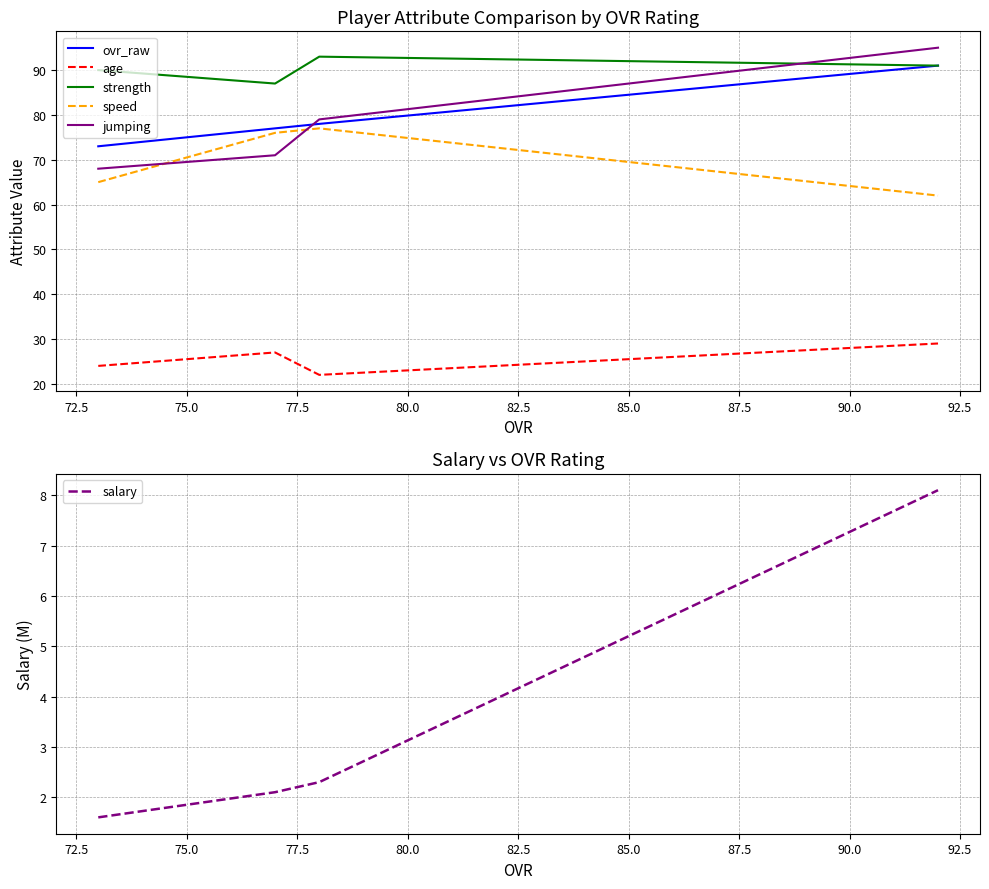

What is the lowest value of the salary series?

1.6